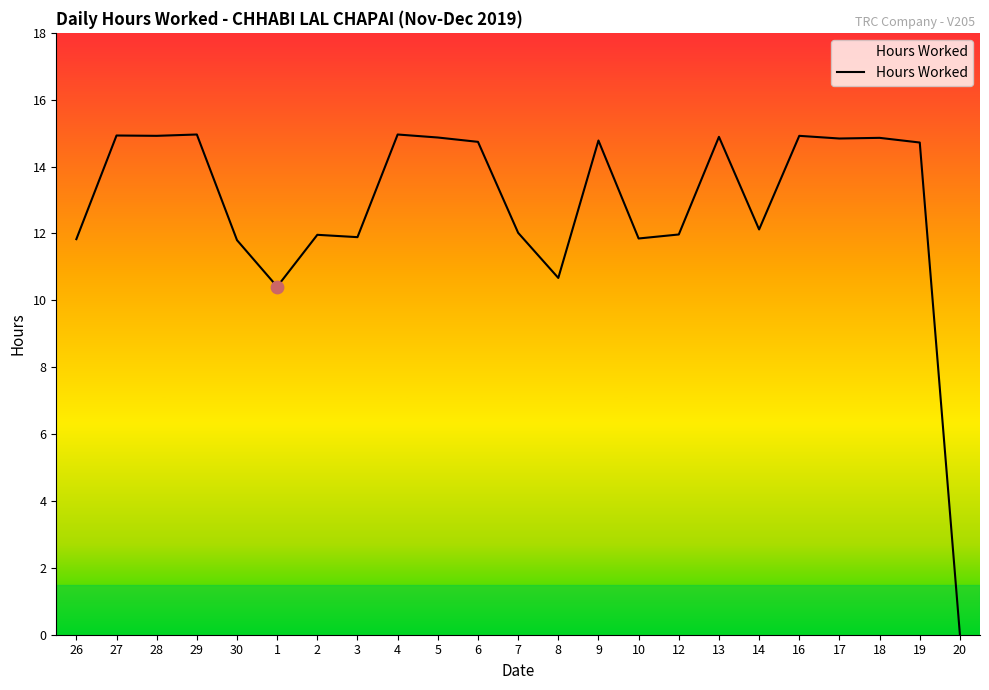

What is the ratio of the value at 6 to the value at 30?

1.2